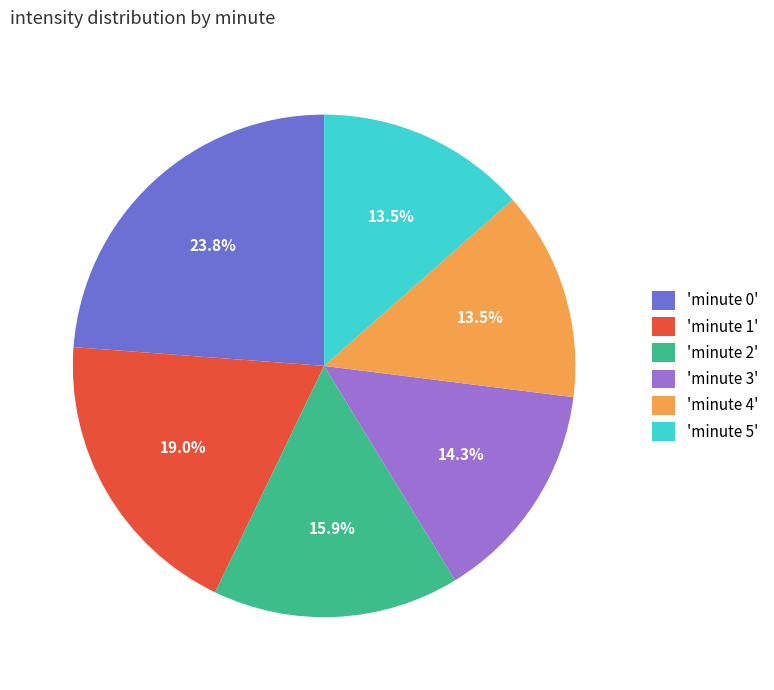

Count the number of slices in the pie.

6